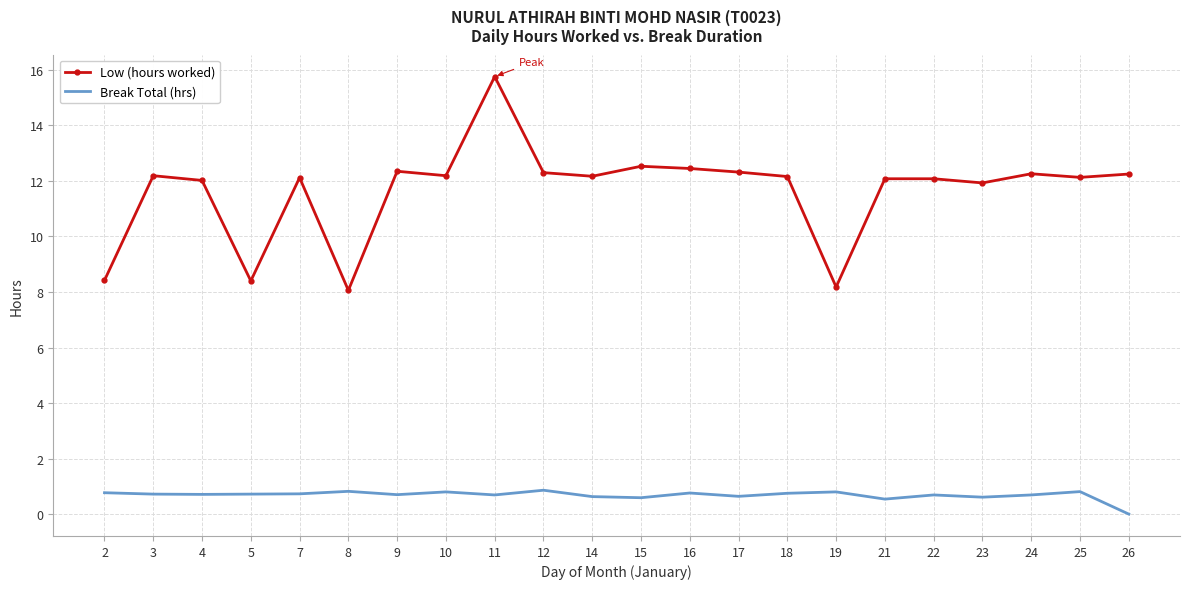

True or false: Low (hours worked) and Break Total (hrs) intersect in this chart.

False